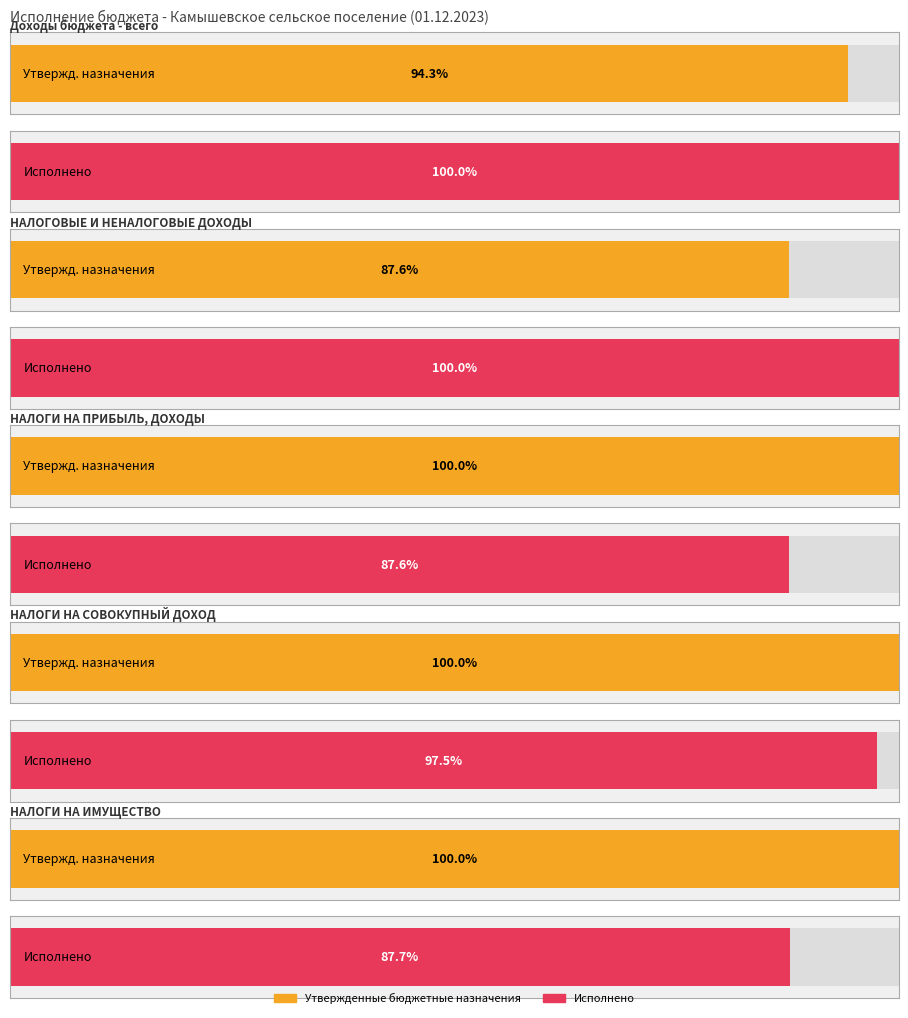

What is the label of the 4th bar from the left?

НАЛОГИ НА СОВОКУПНЫЙ ДОХОД